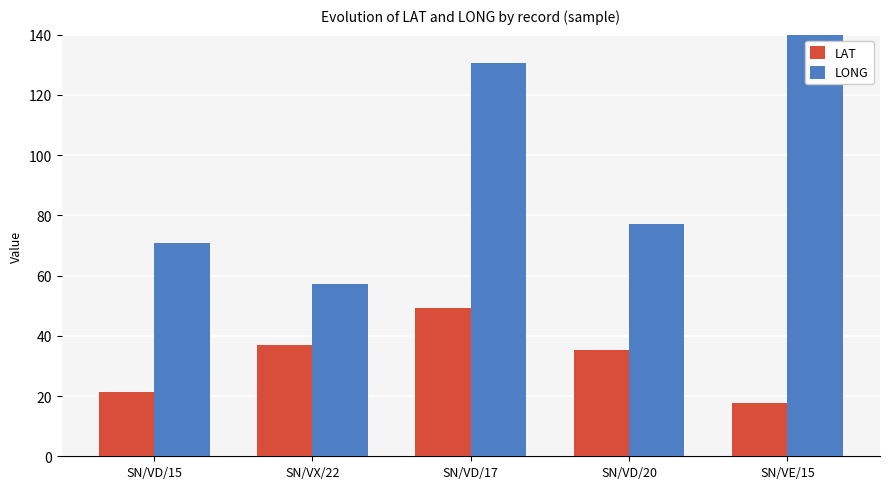

Which series has the largest total across all categories?

LONG